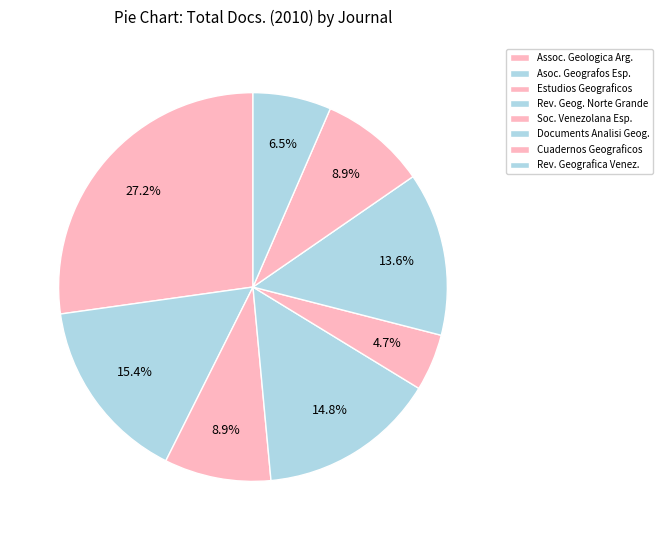

Which slice is the largest?

Assoc. Geologica Arg.